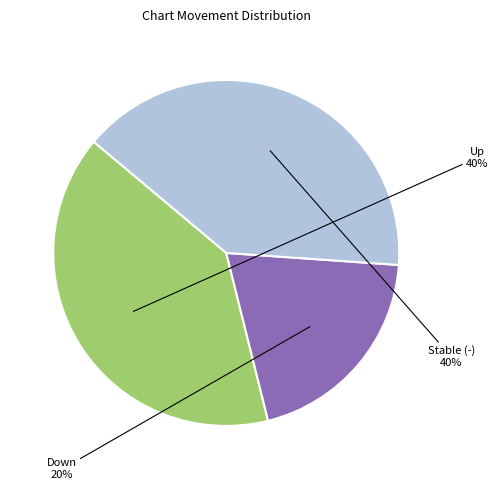

Do Down and Up together represent more than half of the pie?

Yes